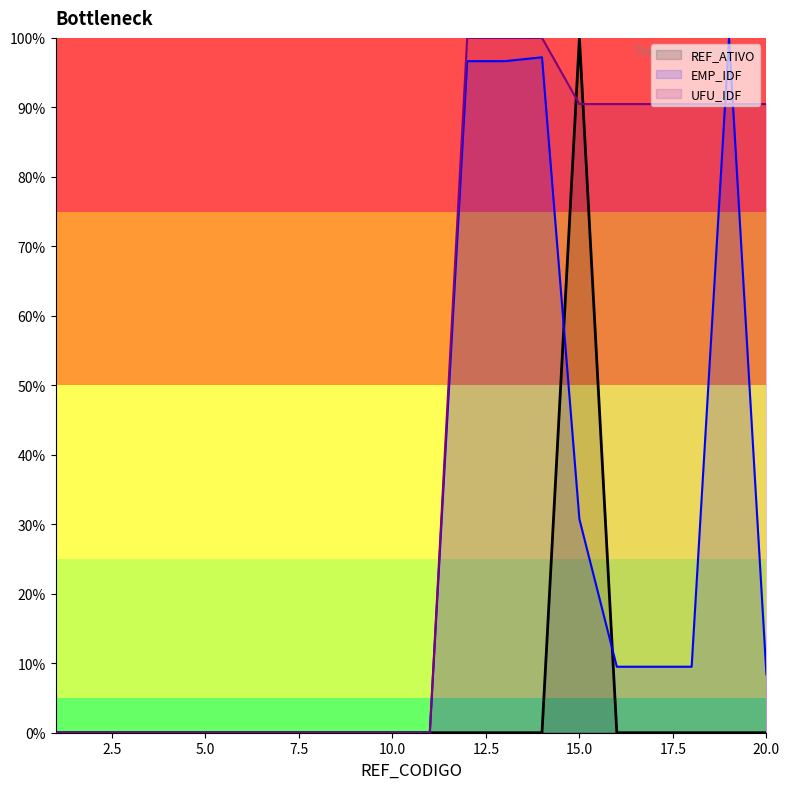

How many lines are shown in the chart?

3